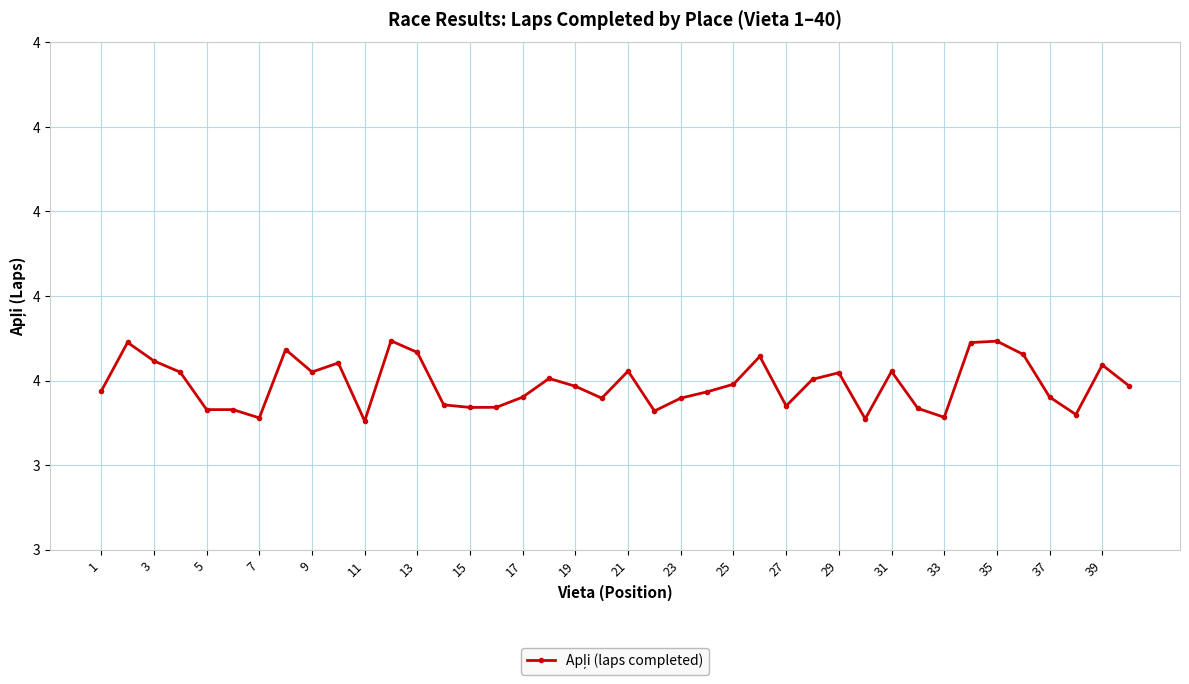

Does the chart have visible grid lines?

Yes